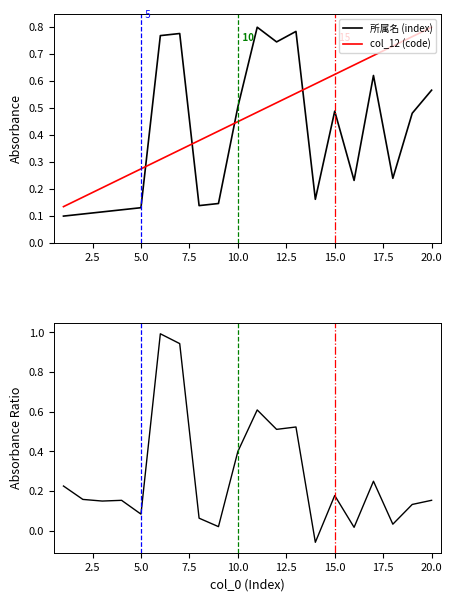

What is the value of the col_12 (code) point at the 10th from the left?

0.4